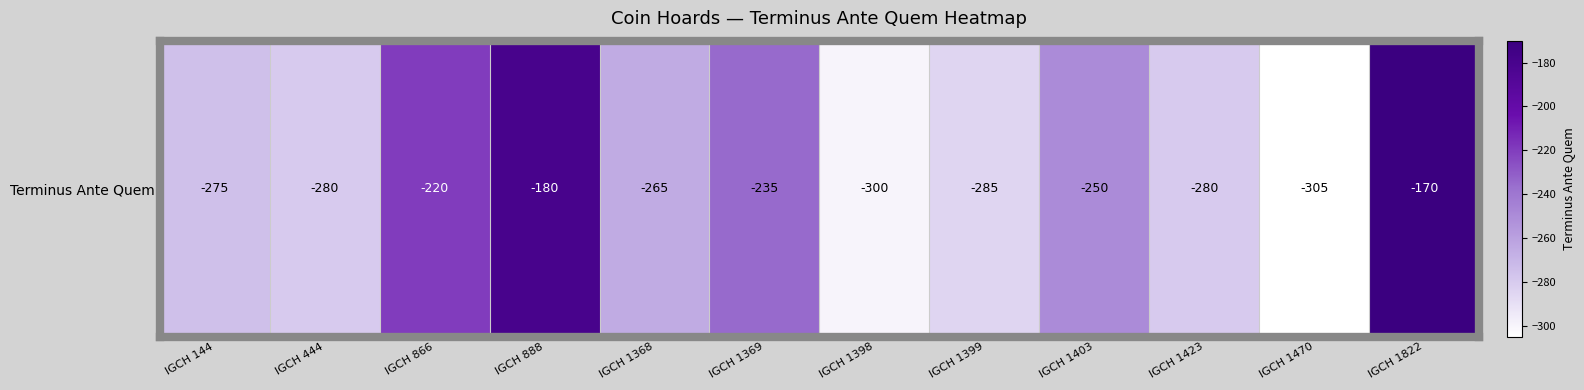

The chart shows a value of -250 at IGCH 1403. True or false?

True